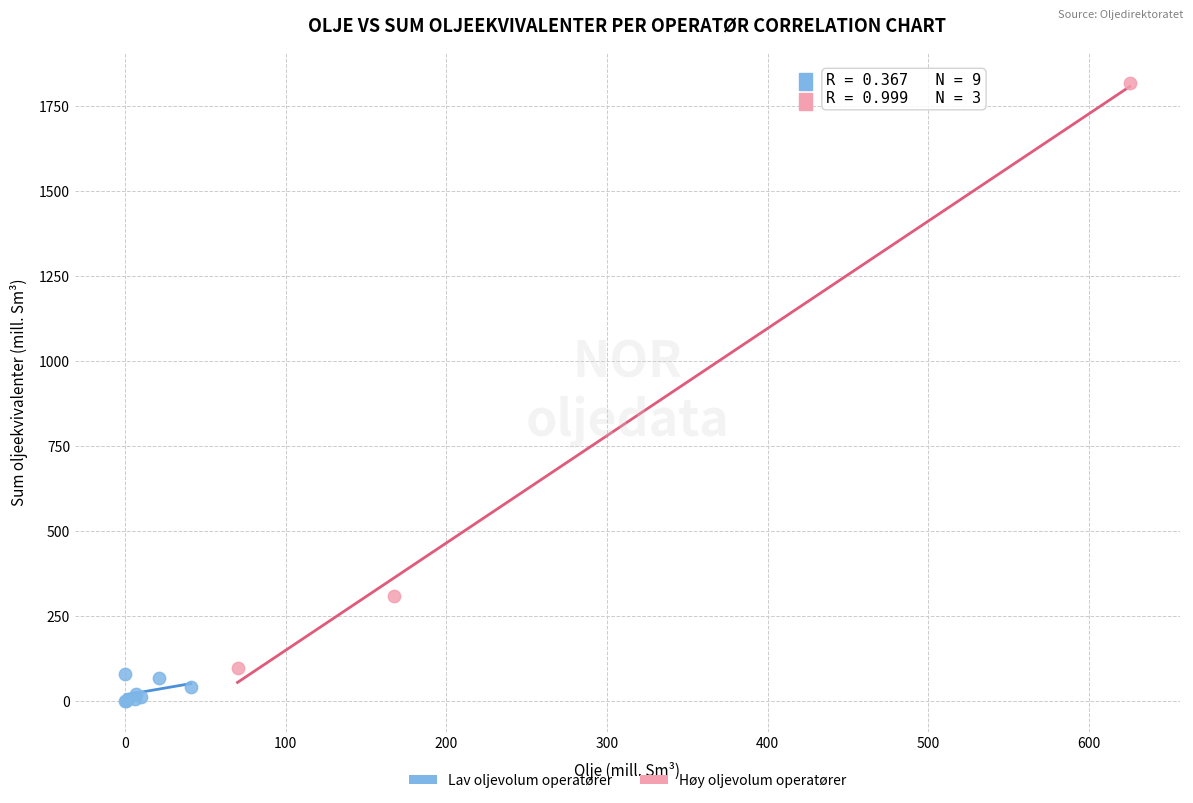

Which series reaches the maximum Y coordinate?

Høy oljevolum operatører